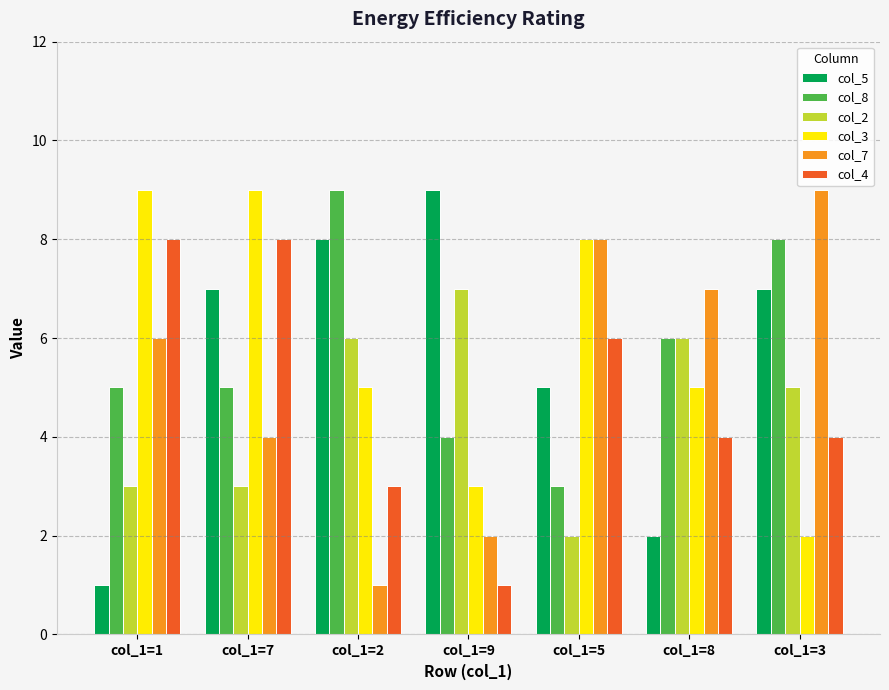

How many data points in col_2 are less than 5?

3